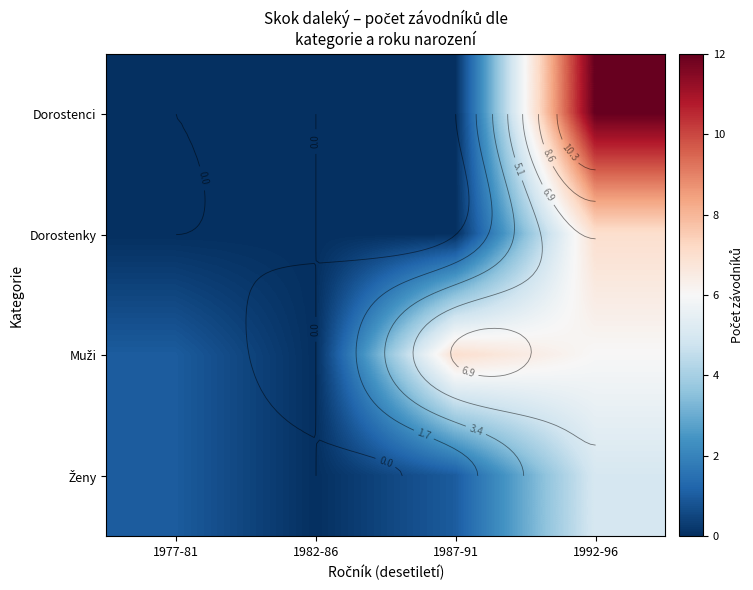

At which label does Muži first exceed 6?

1987-91